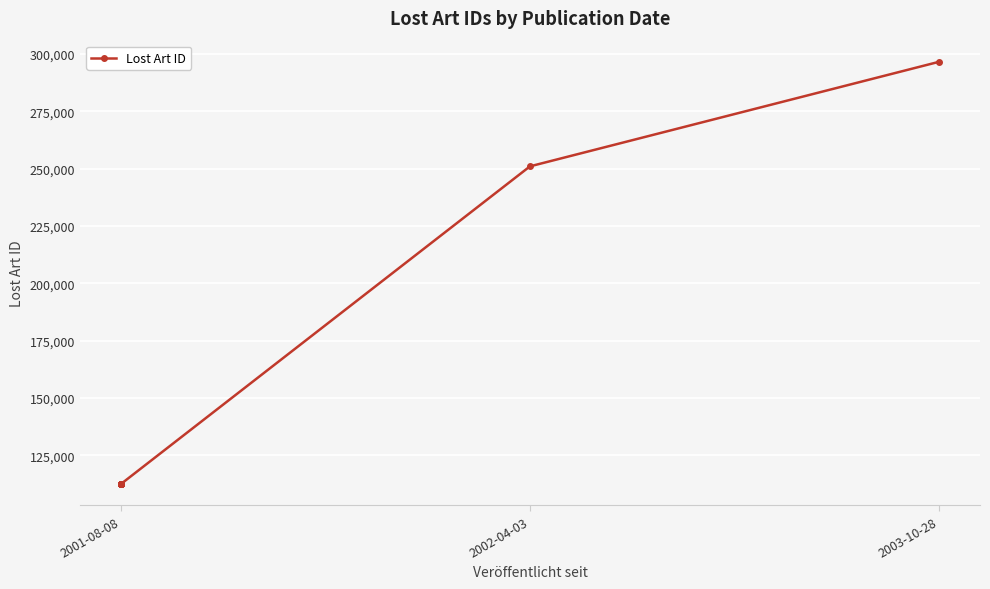

How many lines are shown in the chart?

1